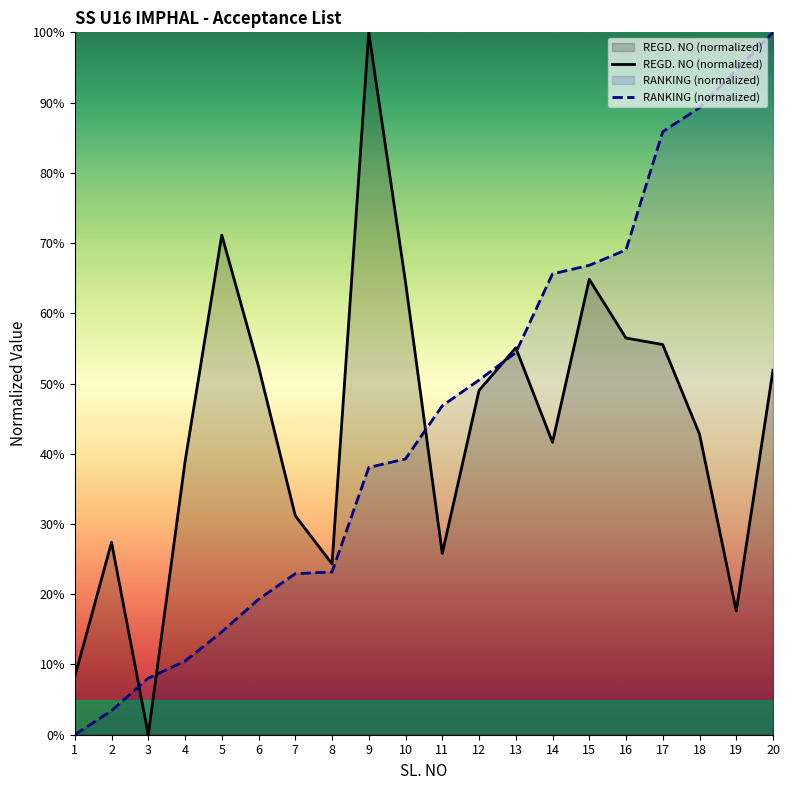

After their last crossing, which series has the higher values: RANKING (normalized) or REGD. NO (normalized)?

RANKING (normalized)